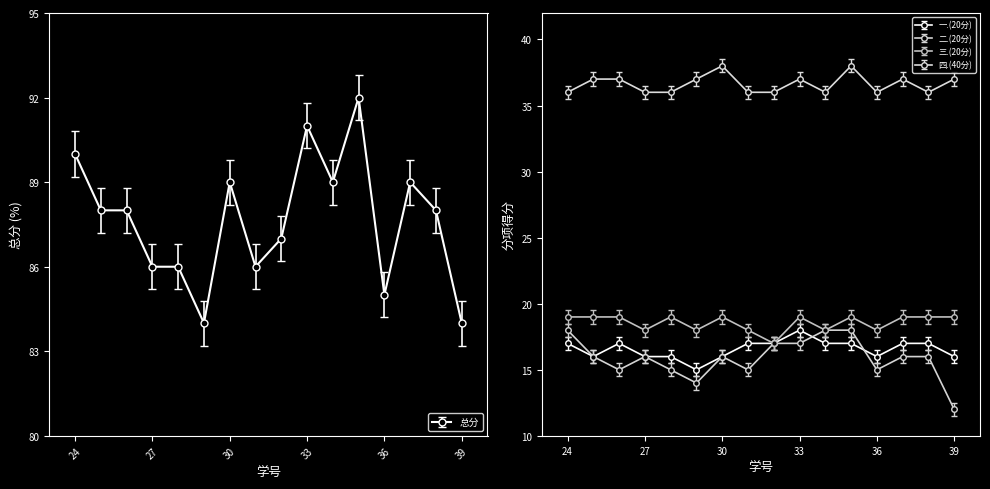

True or false: 三.(20分) has more than 1 points higher than both neighbors.

True